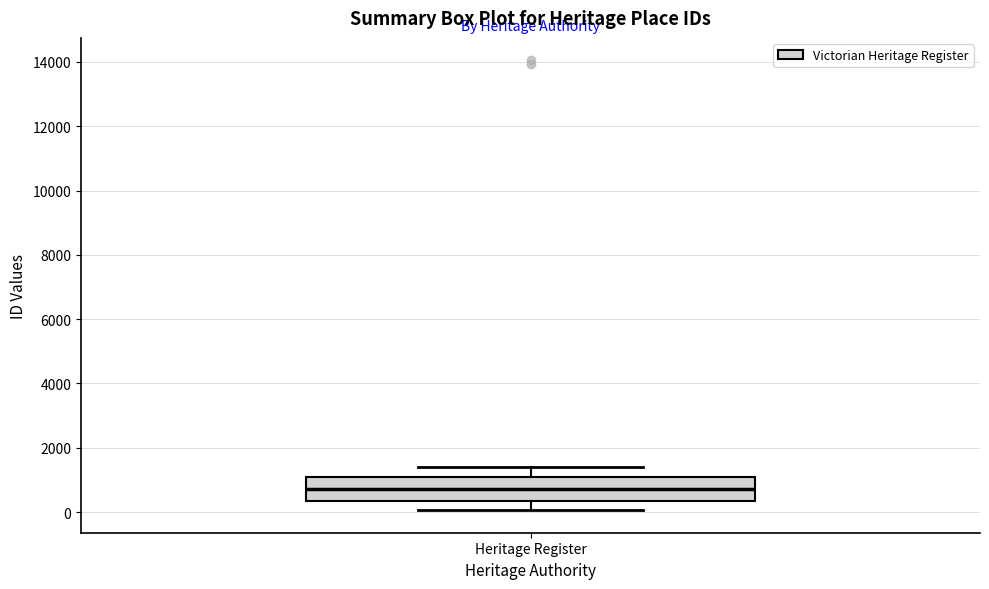

Where does the median line of the box for Heritage Register sit on the y-axis? The values are not printed on the chart, so give them approximately, as read against the axis.

800